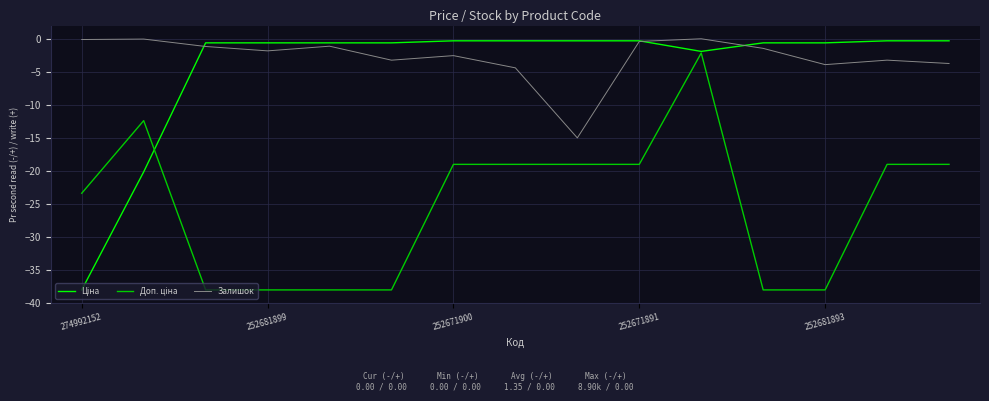

What is the minimum value for Залишок?

-15.0